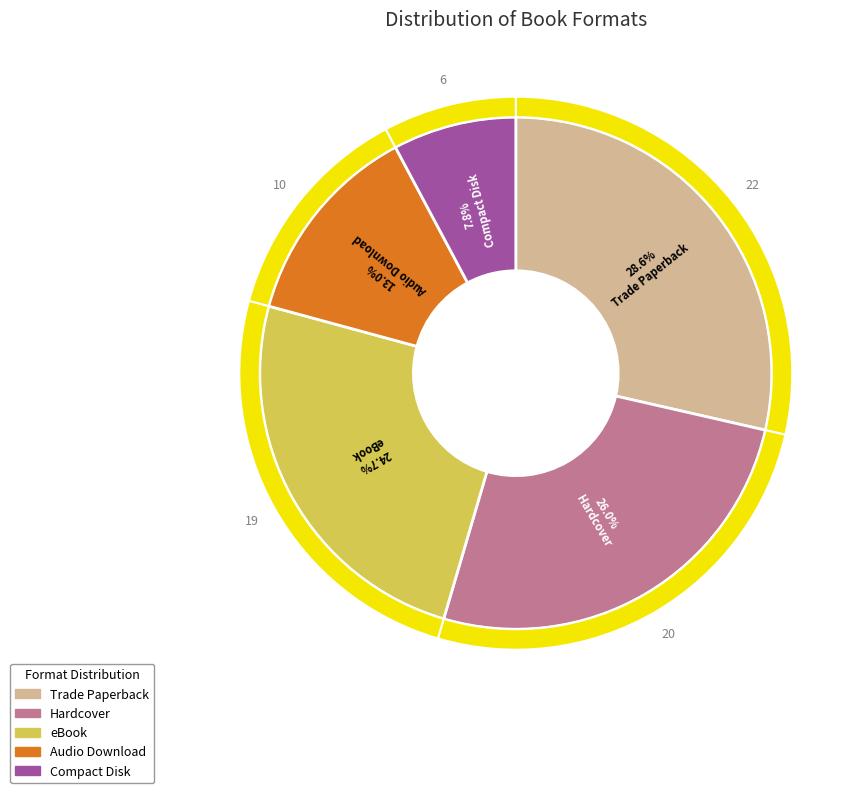

What is the ratio of the value at Hardcover to the value at eBook?

1.1